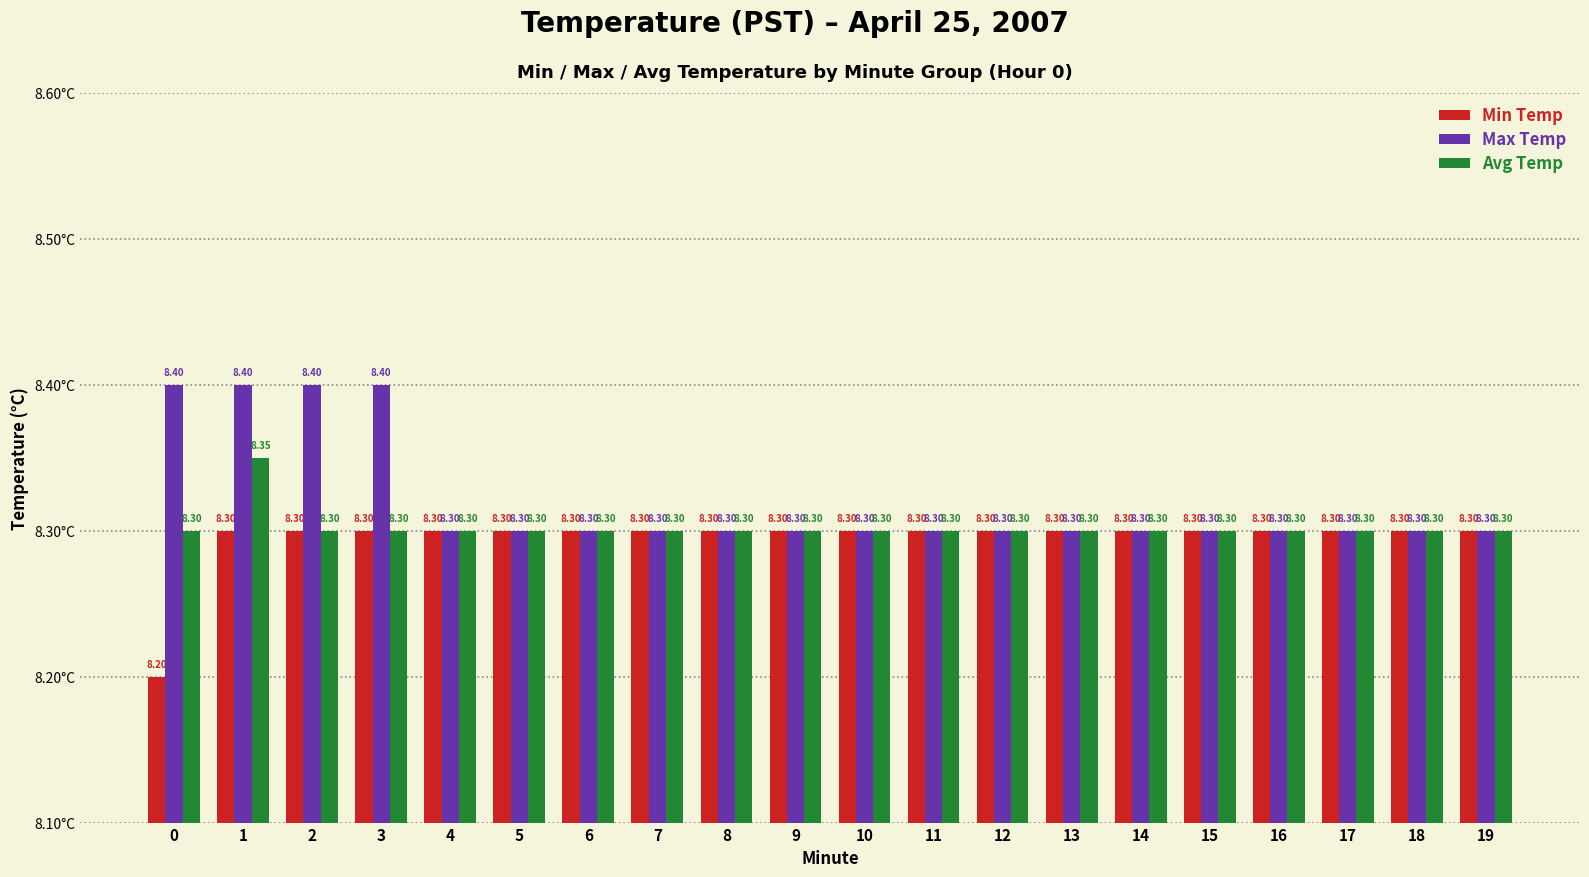

Which series has the largest total across all categories?

Max Temp